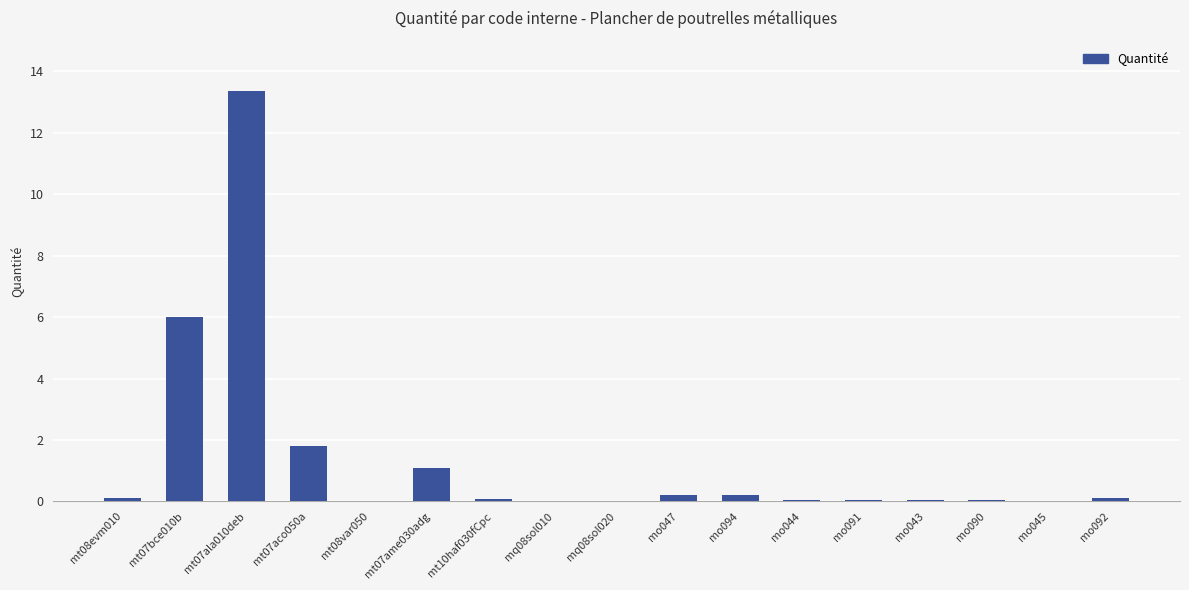

How many data points does each series have?

17